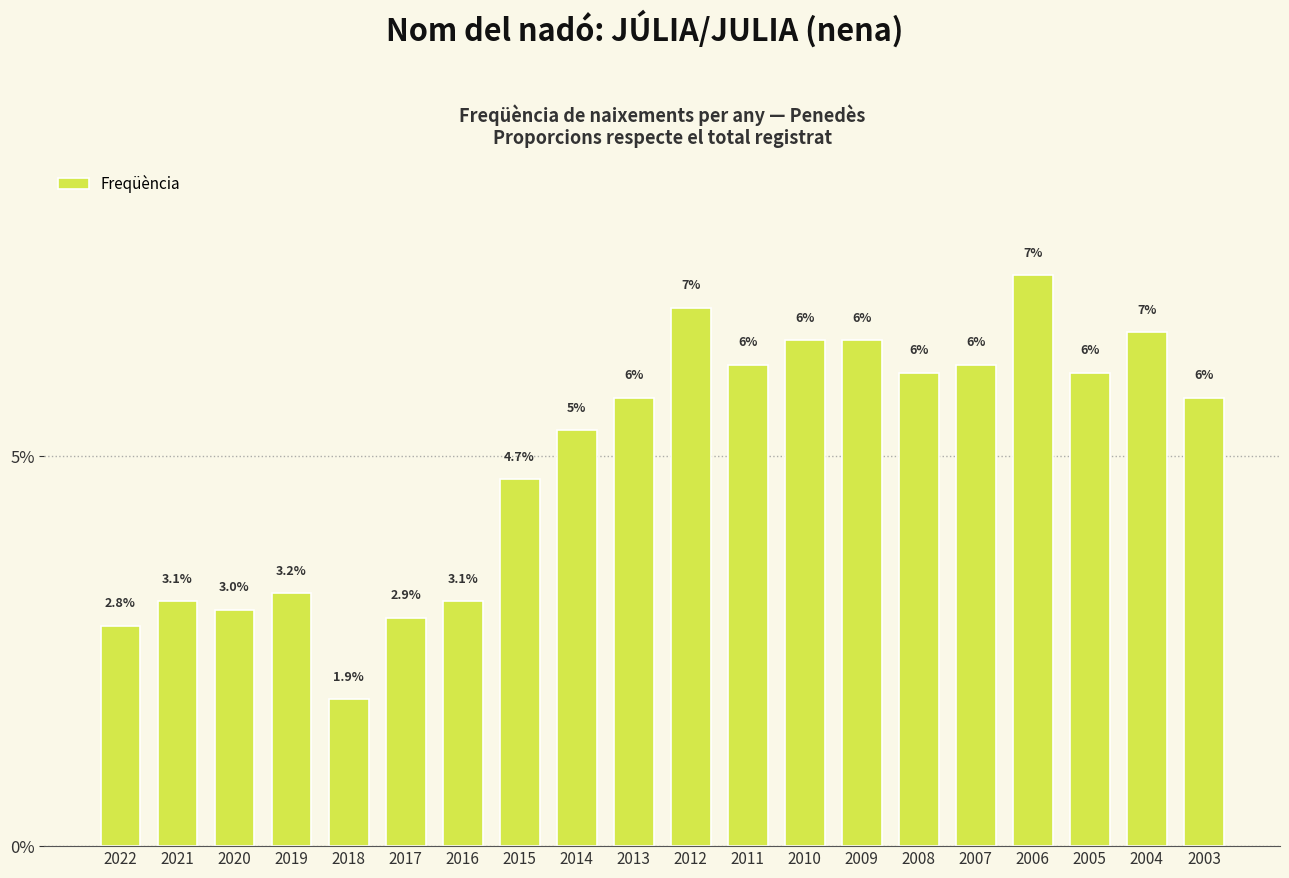

What is the sum of all values?

1.0